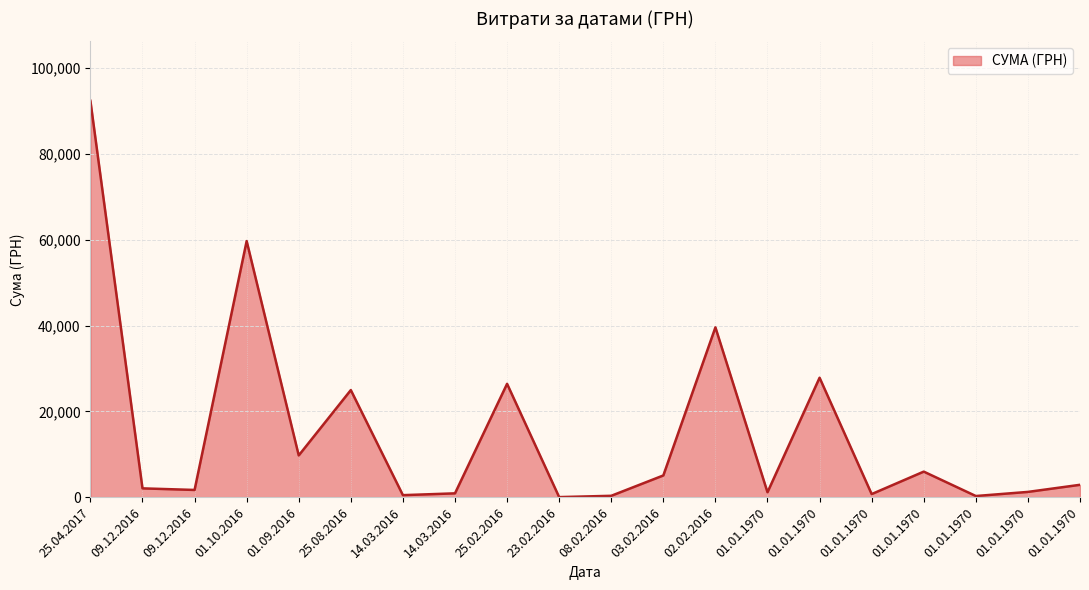

Reading right to left, what are all the values shown in this chart?

01.01.1970=2880.0	01.01.1970=1224.0	01.01.1970=266.0	01.01.1970=5955.4	01.01.1970=716.0	01.01.1970=27844.0	01.01.1970=1140.0	02.02.2016=39586.0	03.02.2016=5060.1	08.02.2016=316.5	23.02.2016=13.3	25.02.2016=26422.4	14.03.2016=889.1	14.03.2016=466.8	25.08.2016=24964.9	01.09.2016=9729.2	01.10.2016=59702.1	09.12.2016=1680.0	09.12.2016=2050.0	25.04.2017=92400.0